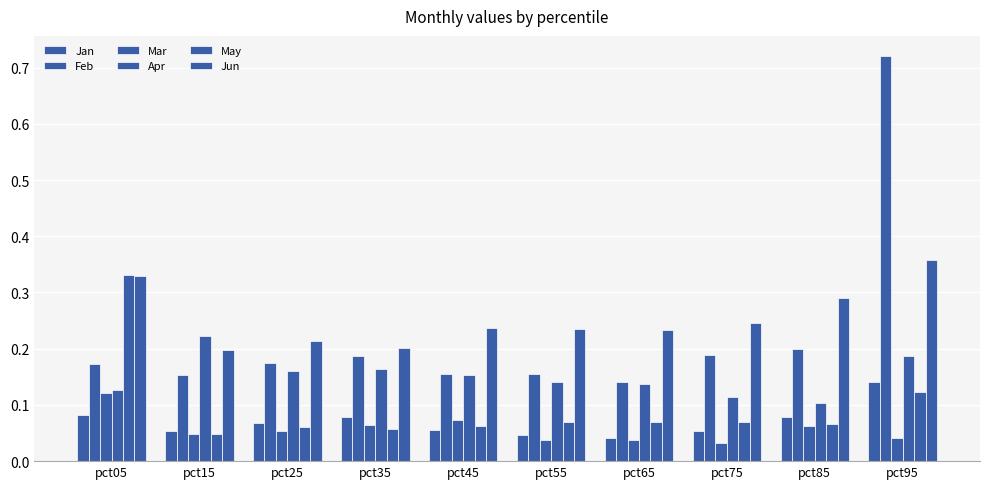

Count the number of categories in the chart.

10